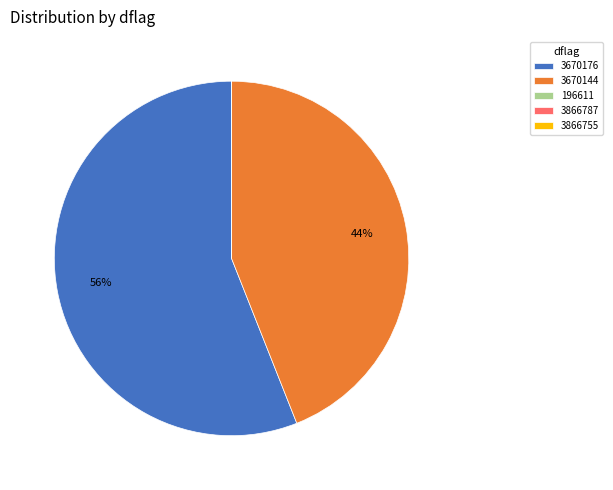

Is it true that 3670144 is 44% of the pie?

True